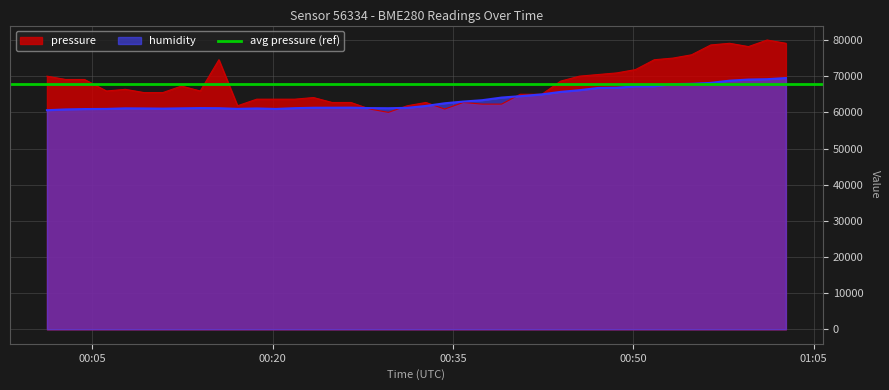

What is the minimum value for pressure?

60000.0